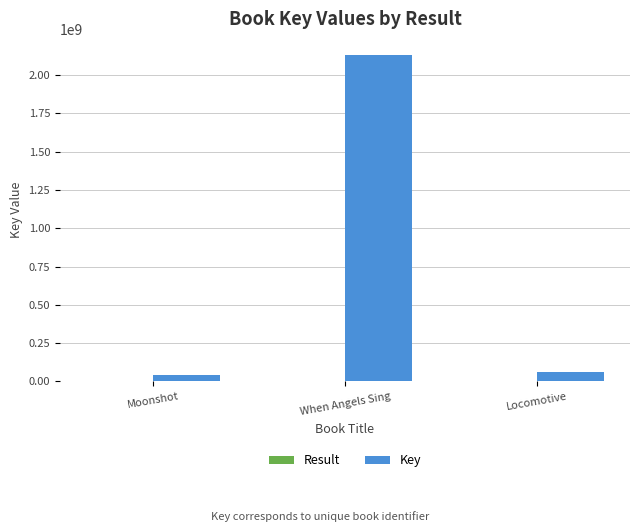

What is the maximum value shown in the chart?

2128860280